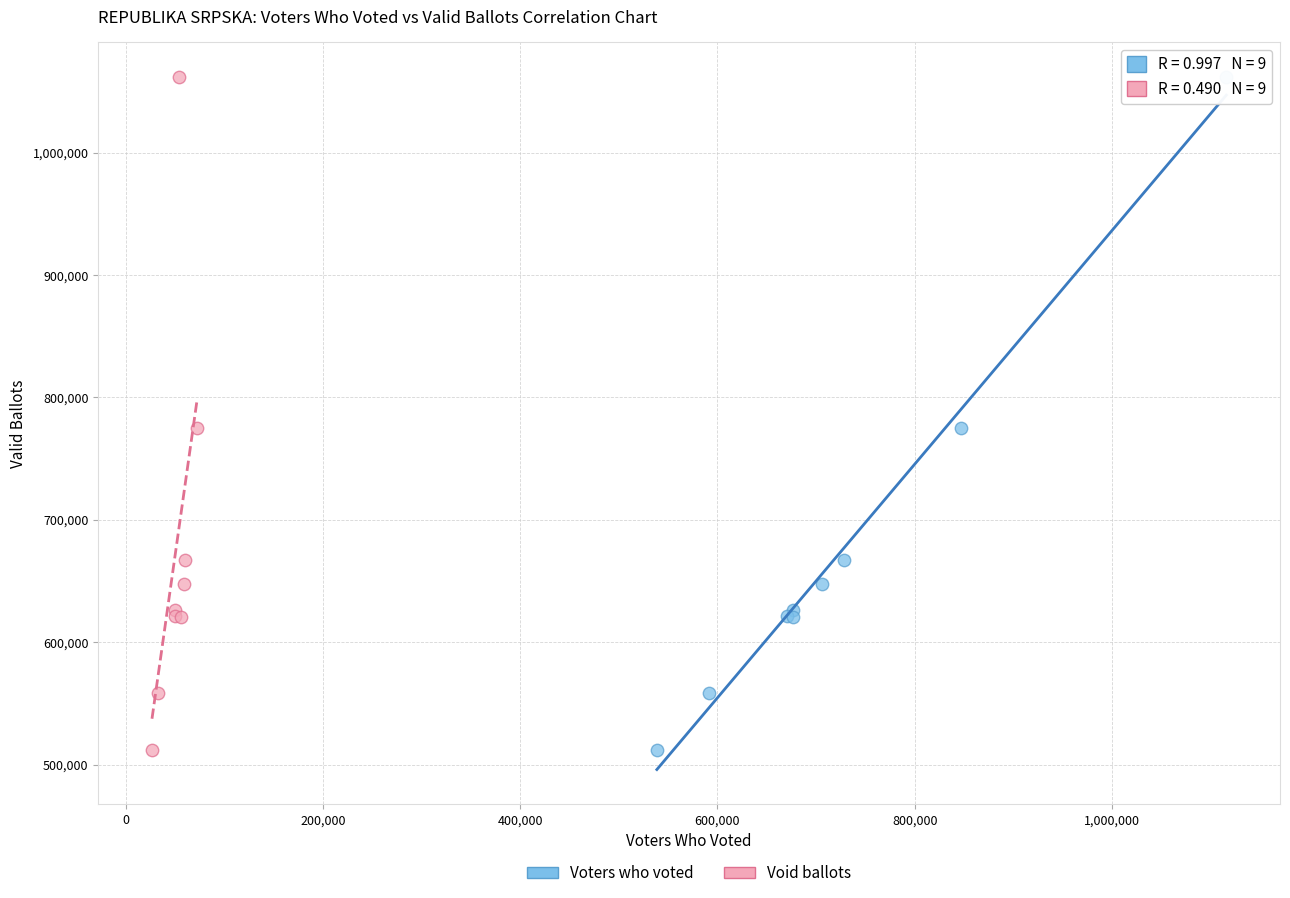

What are all the series names shown in the legend?

Voters who voted, Void ballots